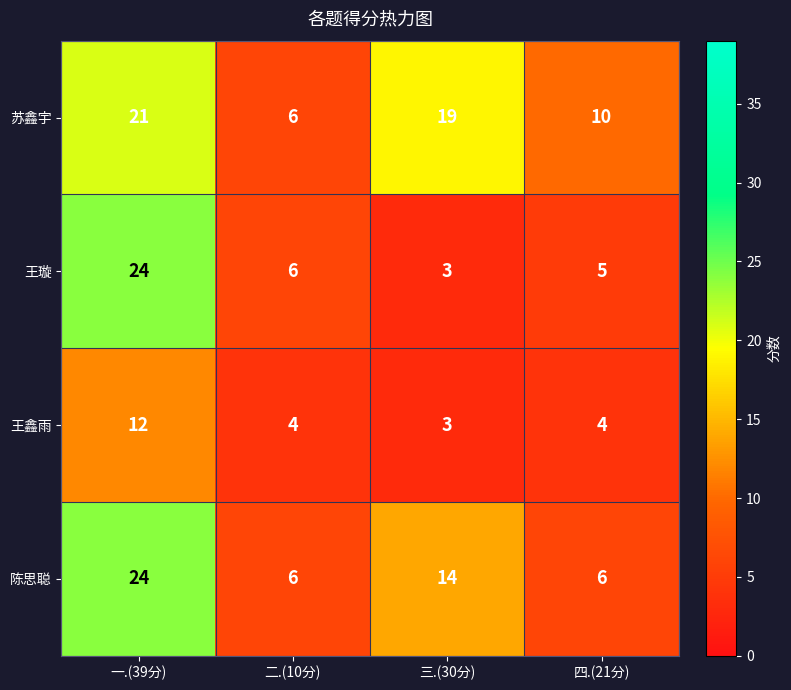

How many series are shown in this chart?

4